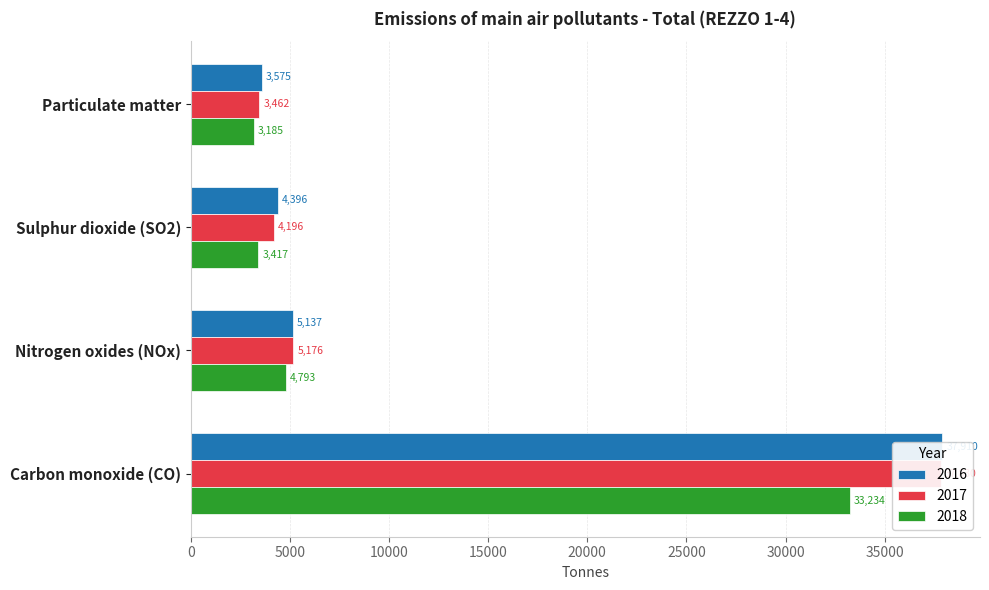

What is the difference between the maximum and minimum values in the 2018 series?

30049.6